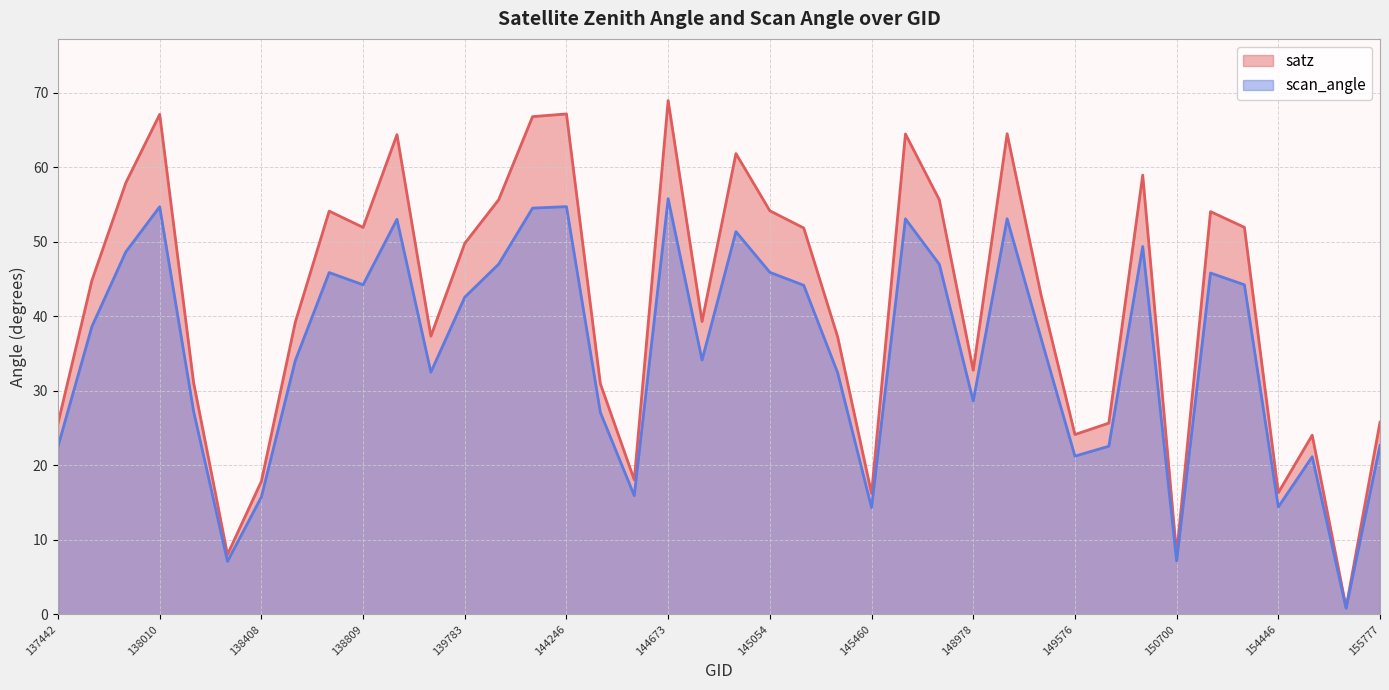

Rank the series at 137822 from highest to lowest value.

satz, scan_angle